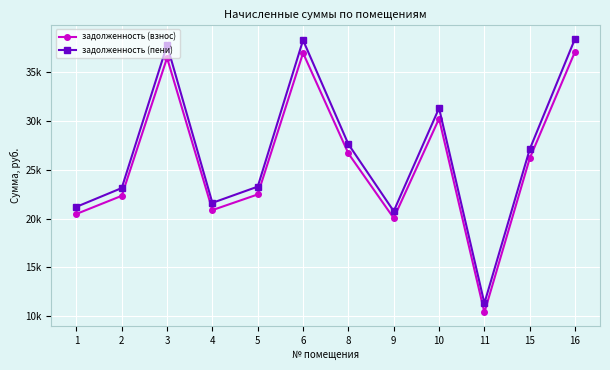

Which series has the widest spread of values?

задолженность (пени)